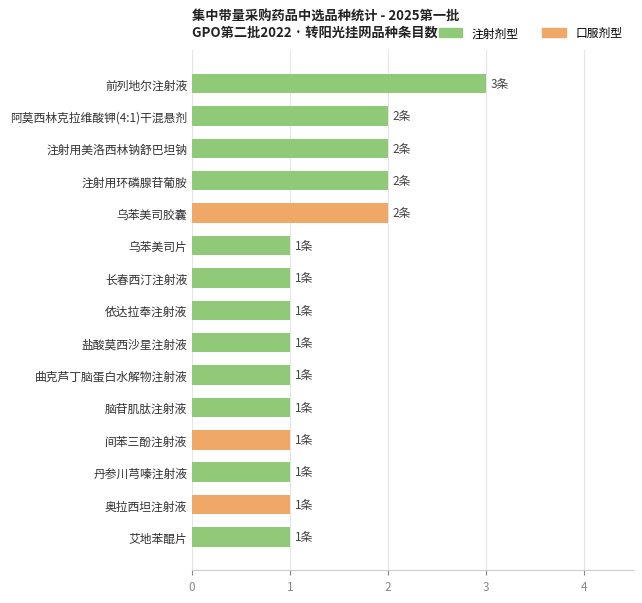

What is the smallest value displayed?

1